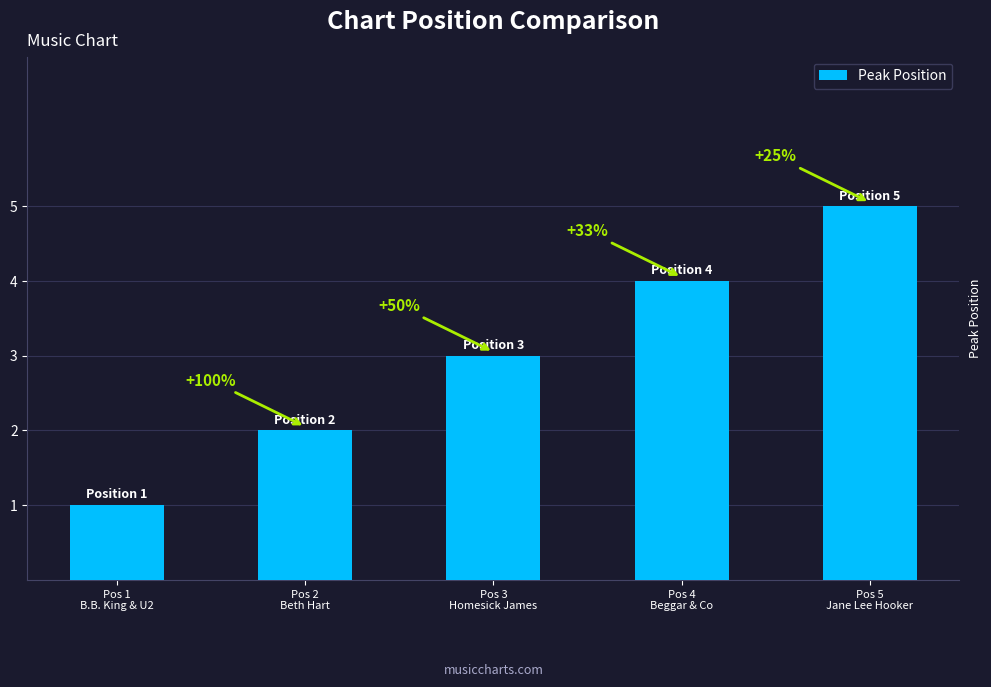

Count the values in the range 2 to 4.

3